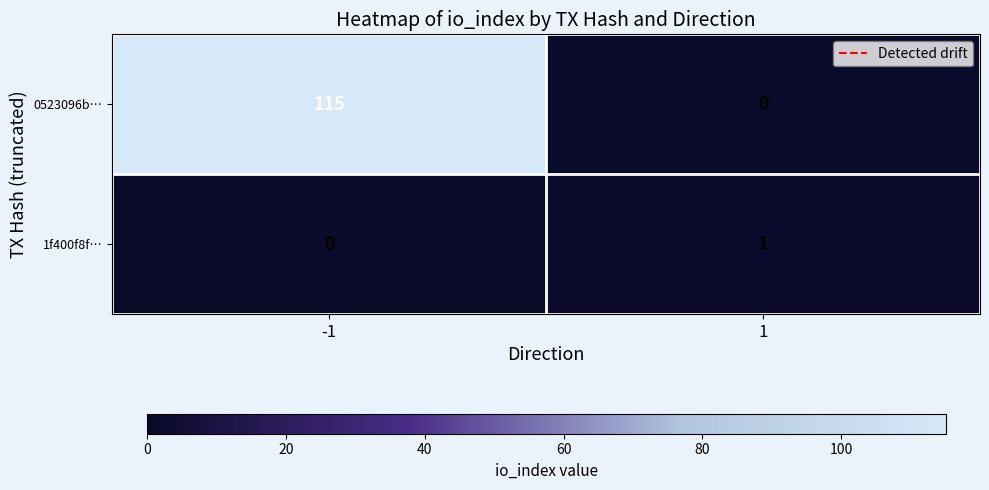

Count the number of data series in this chart.

2